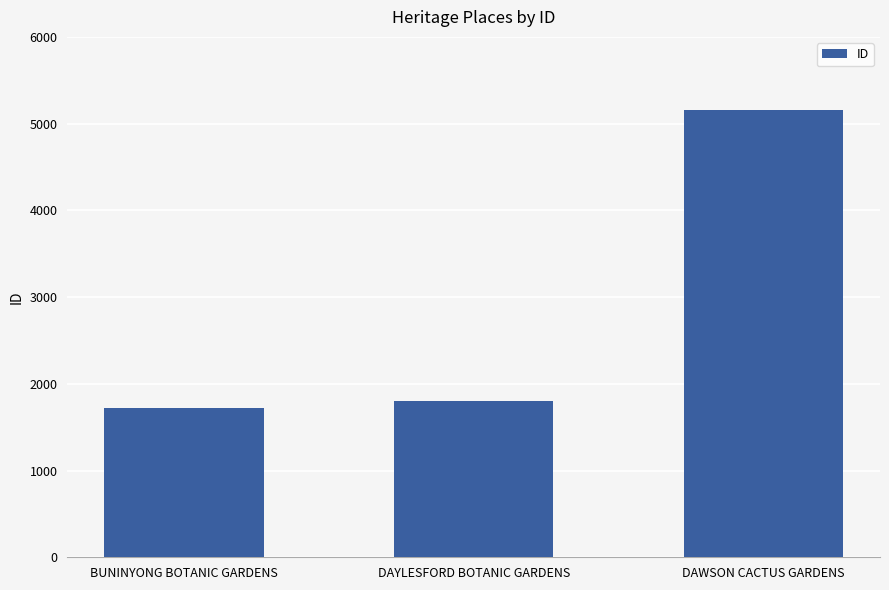

Reading right to left, extract all data points from this chart.

5162	1803	1720